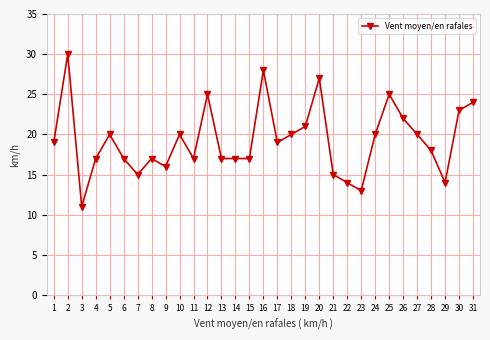

What is the maximum value shown in the chart?

30